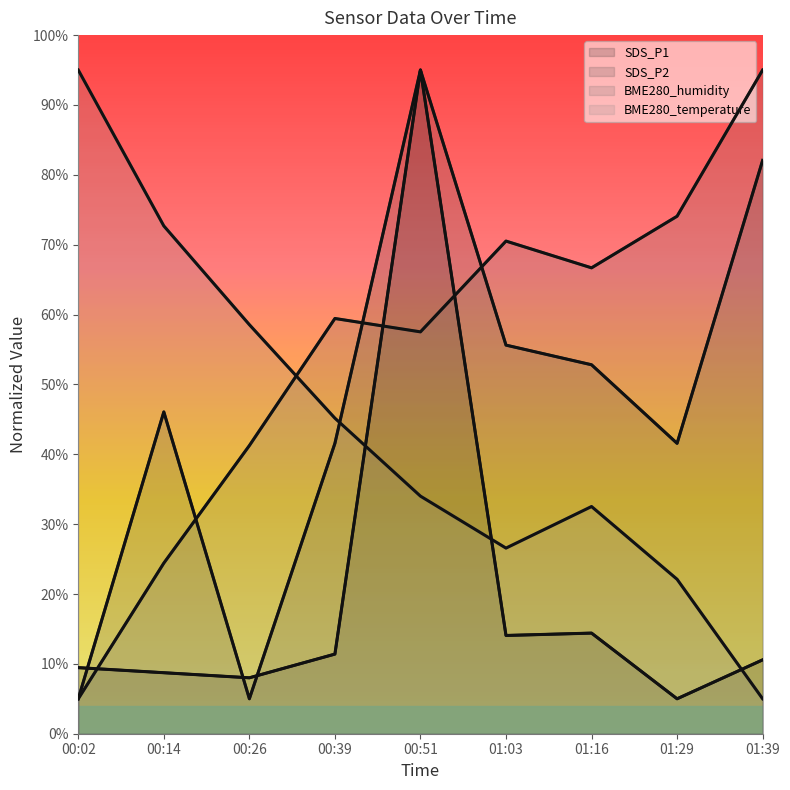

At how many categories does at least one series exceed 7?

9